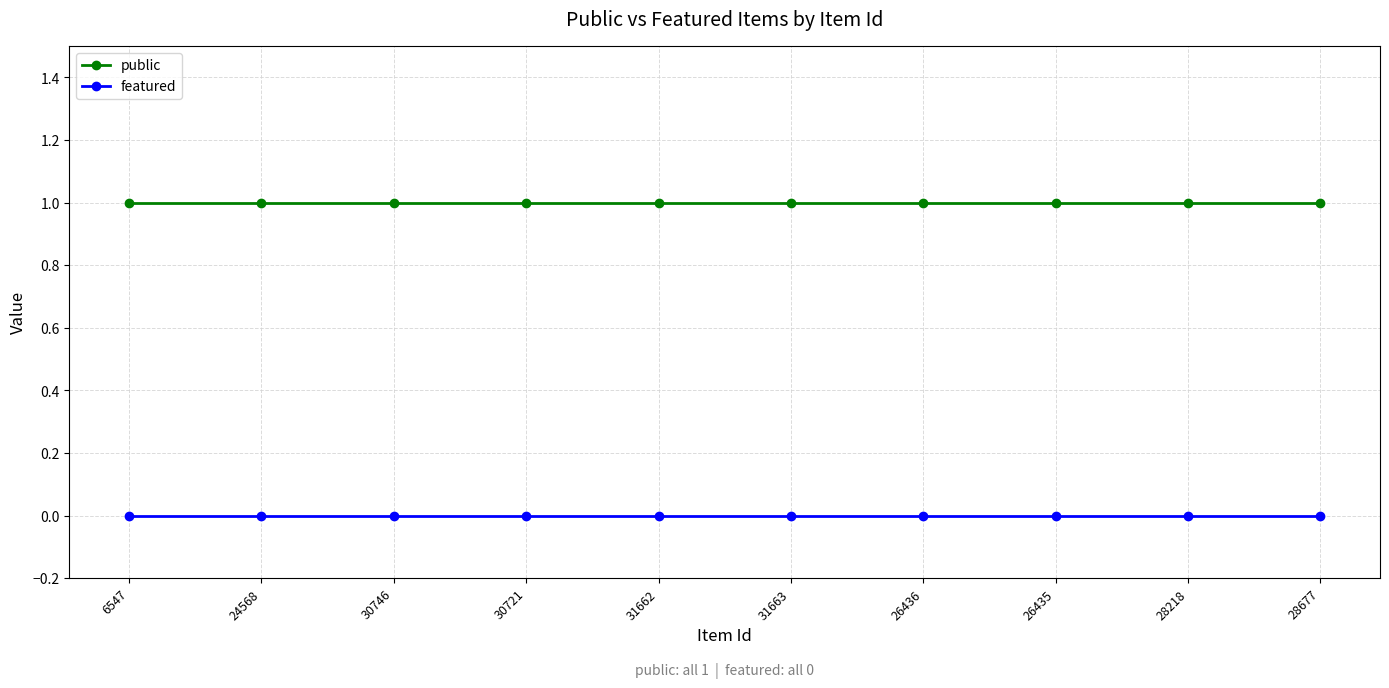

Is the value of public at 24568 greater than the value of featured at 6547?

Yes